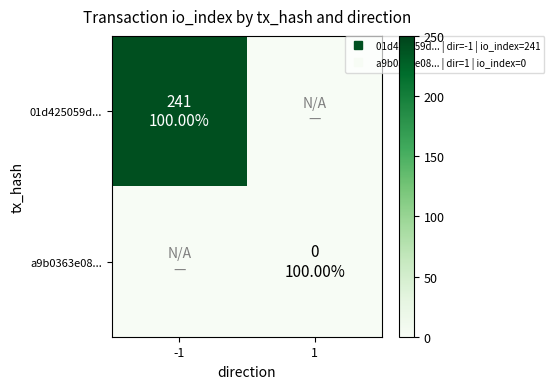

Rank the series by their maximum value, from lowest to highest.

a9b0363e08..., 01d425059d...